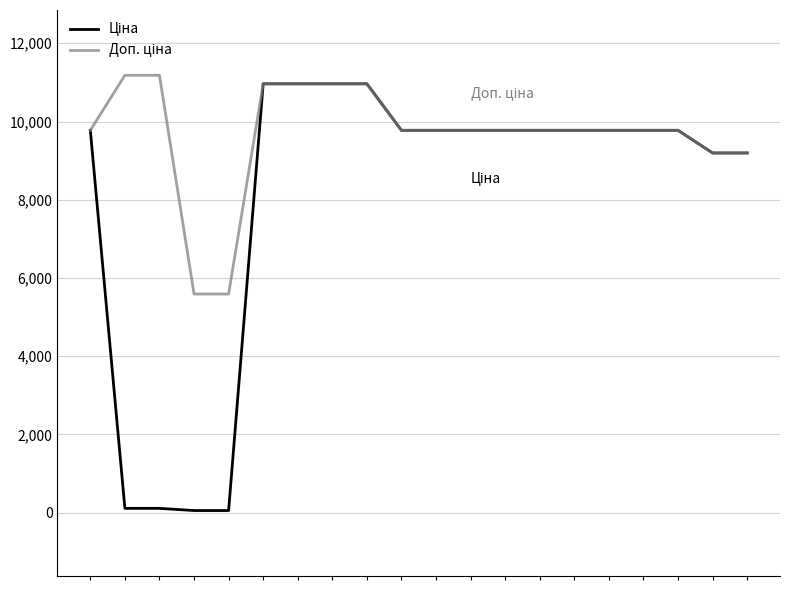

True or false: Доп. ціна and Ціна cross at least once.

False